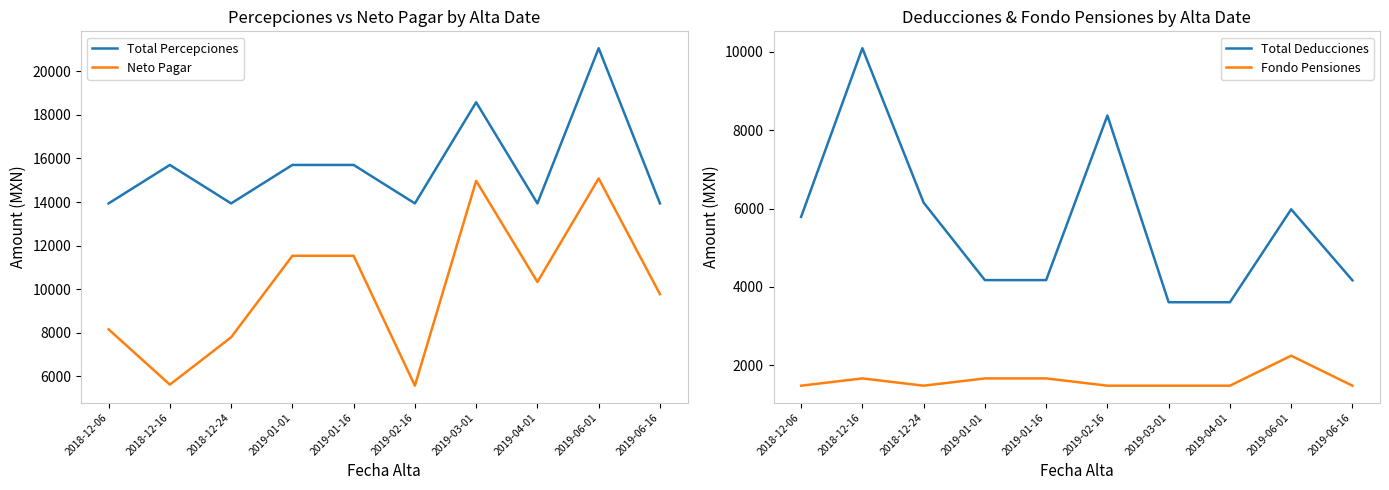

The value of Total Percepciones at 2019-01-16 is 23608.3. True or false?

False